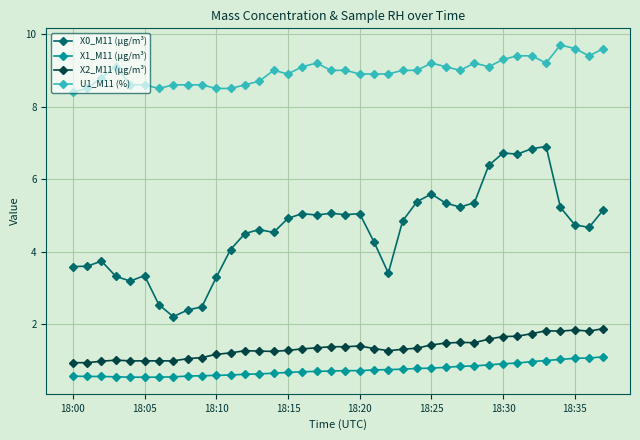

What is the value of the U1_M11 (%) point at the 19th from the left?

9.0